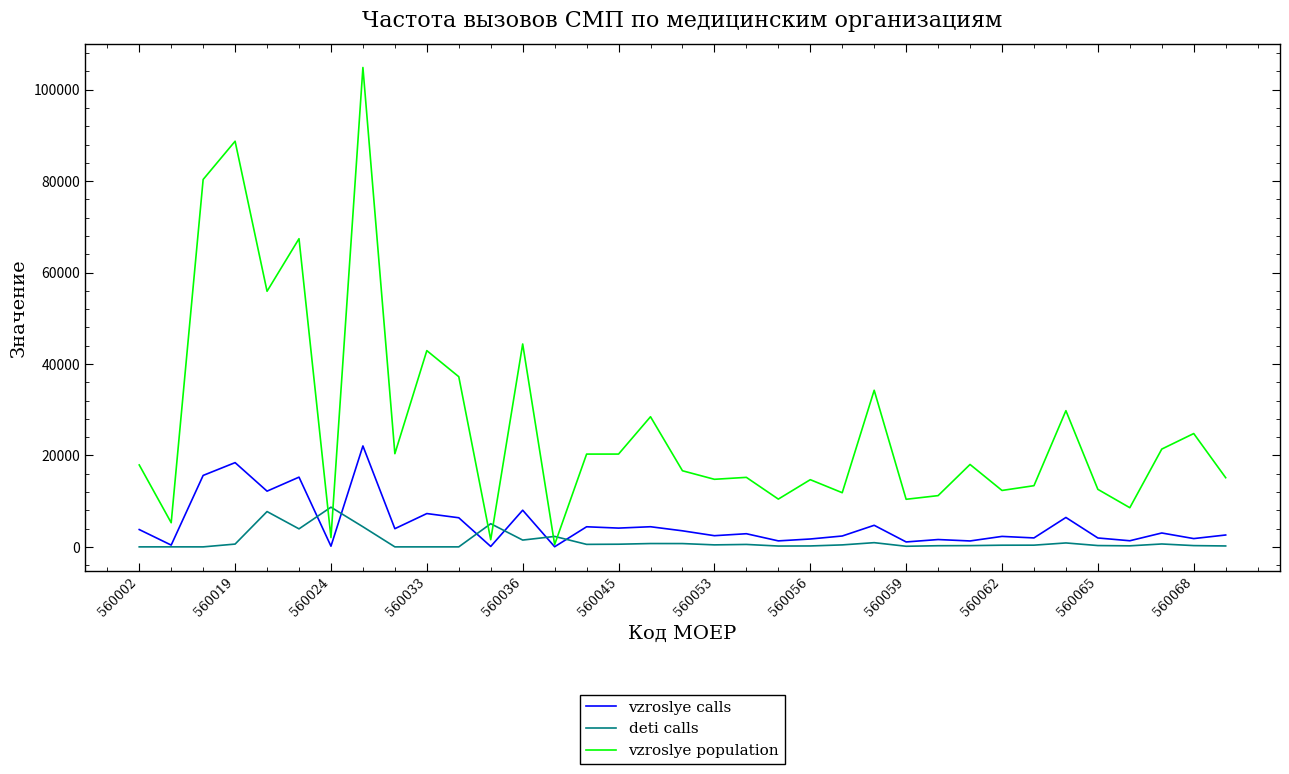

What are all the series names shown in the legend?

vzroslye calls, deti calls, vzroslye population